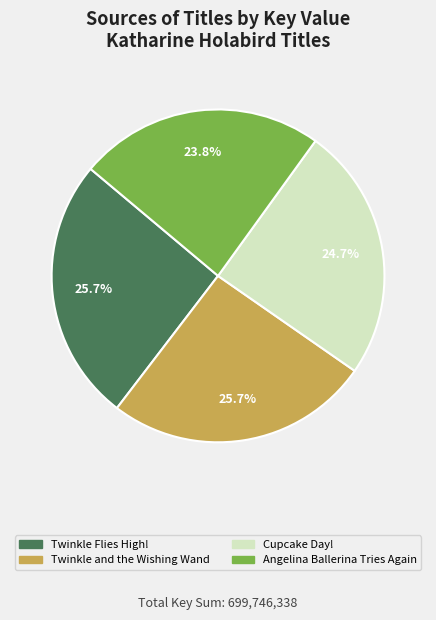

Do Twinkle Flies High! and Twinkle and the Wishing Wand together represent more than half of the pie?

Yes